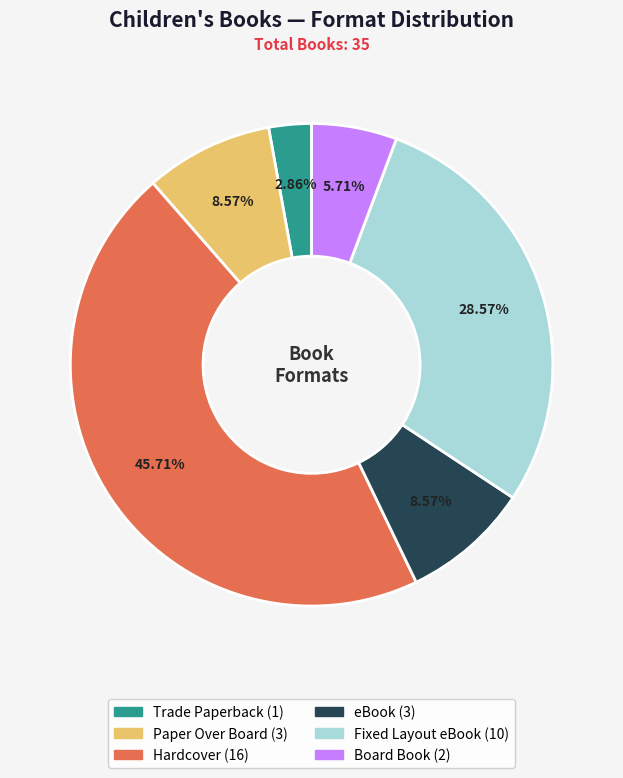

What is the total percentage of Fixed Layout eBook and eBook?

37.1%